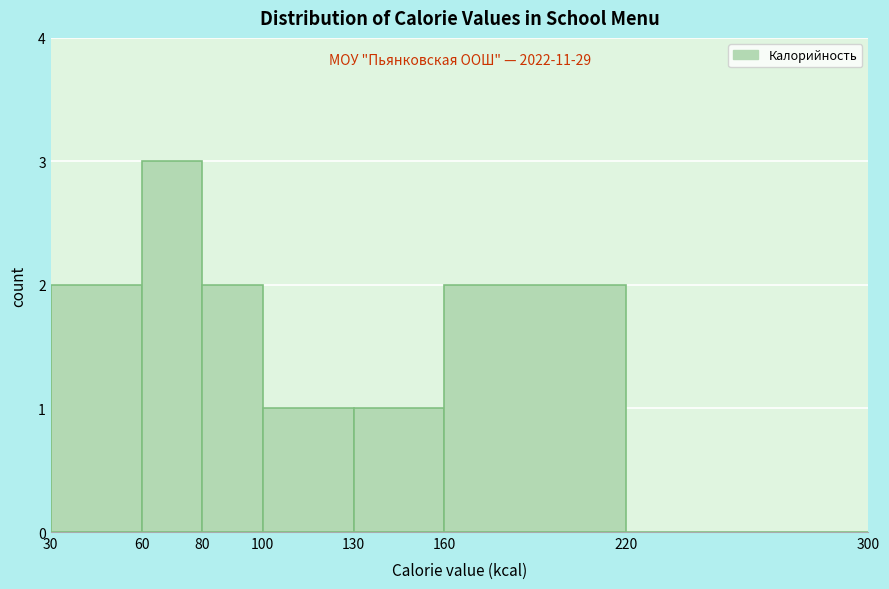

Over which range of the x-axis is the bar tallest?

60 to 80